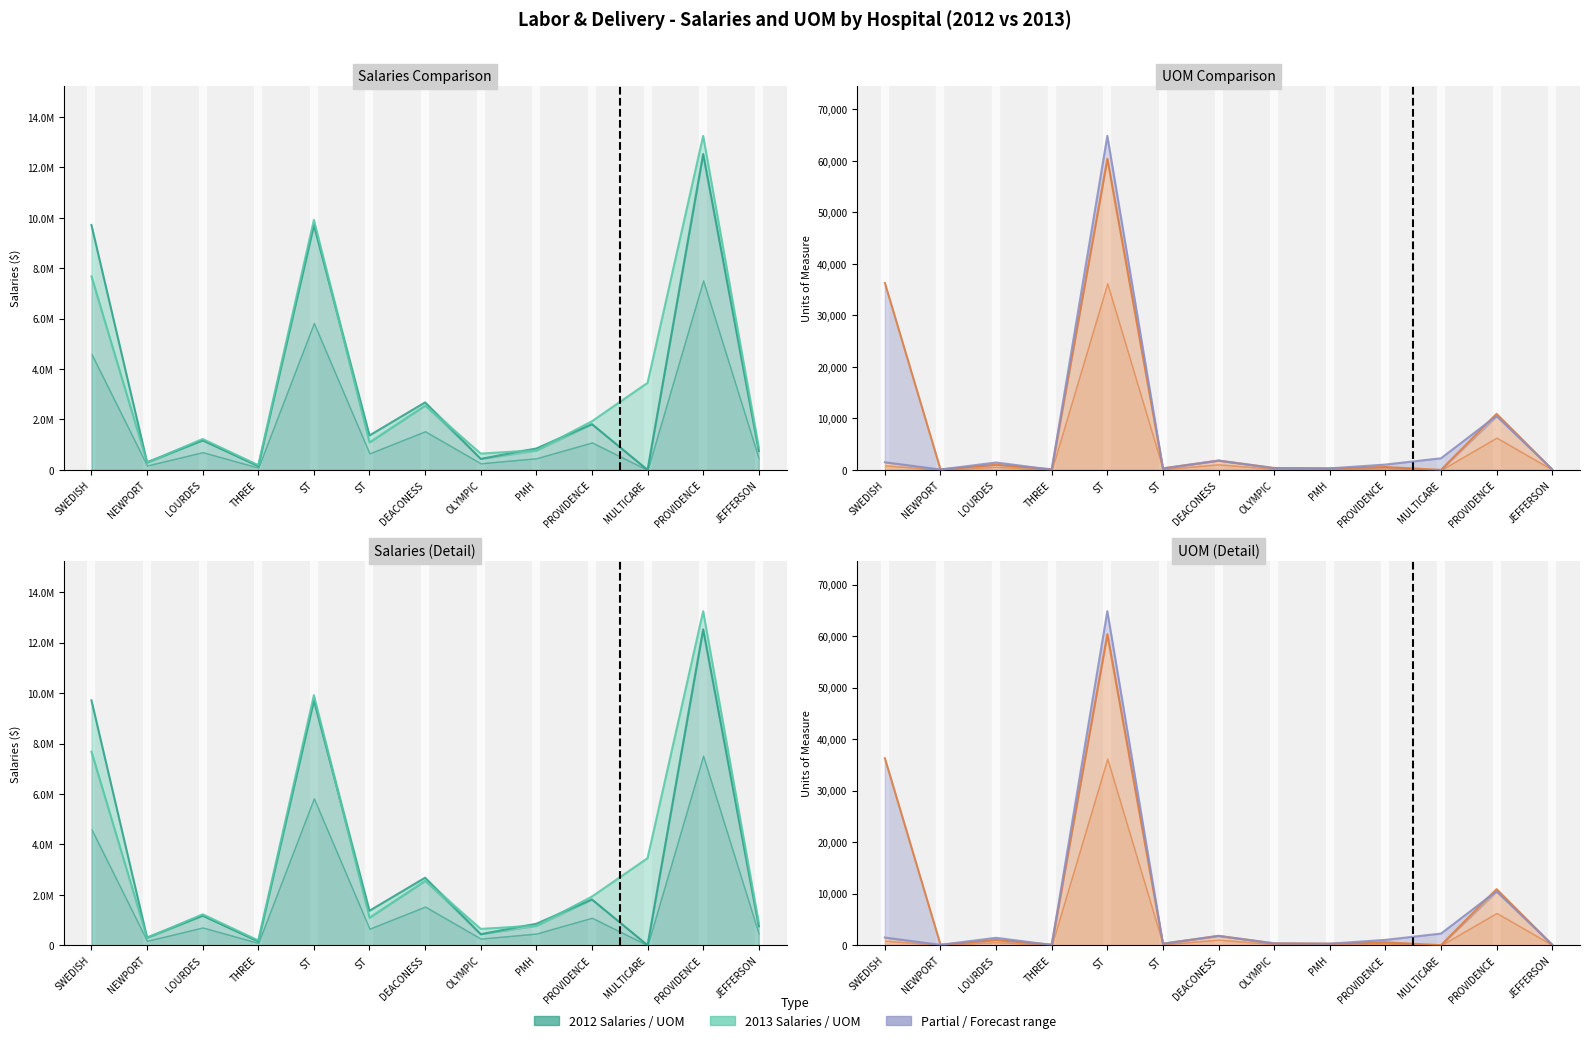

At which label is 2013 Salaries closest to 6719743?

SWEDISH